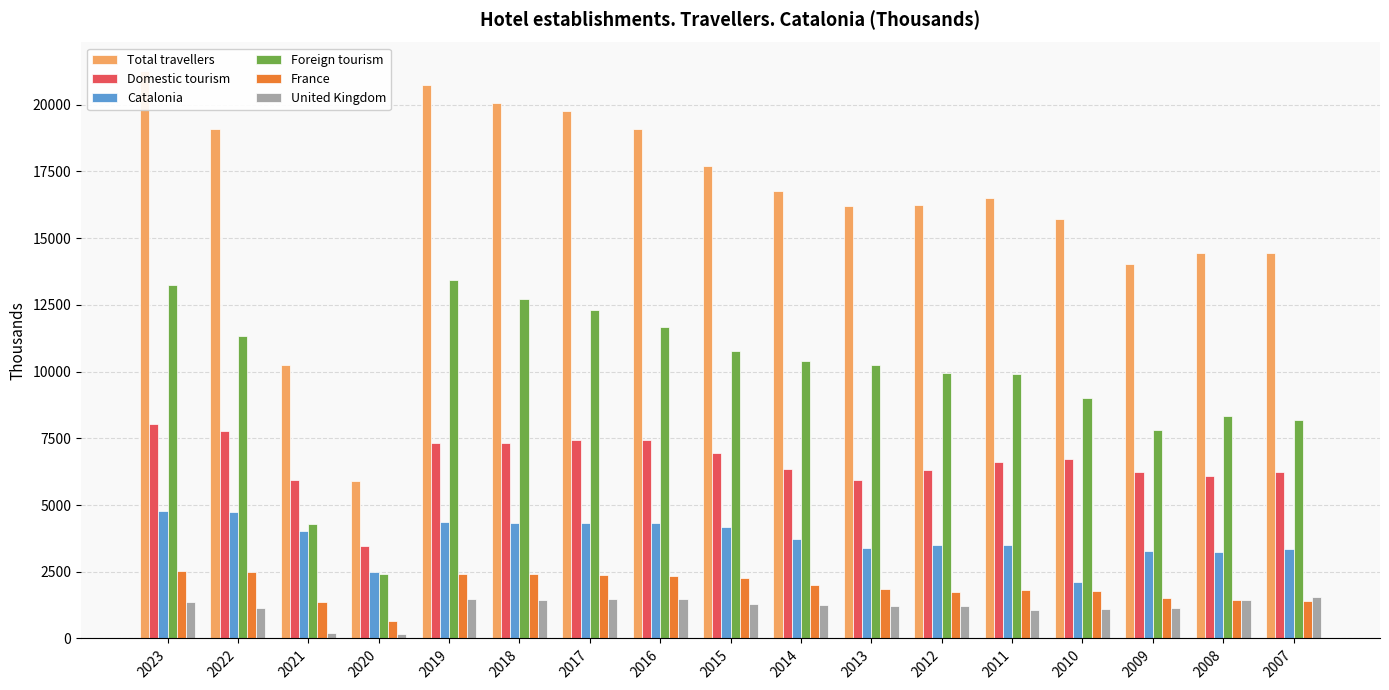

At which category is the sum across all series the highest?

2023